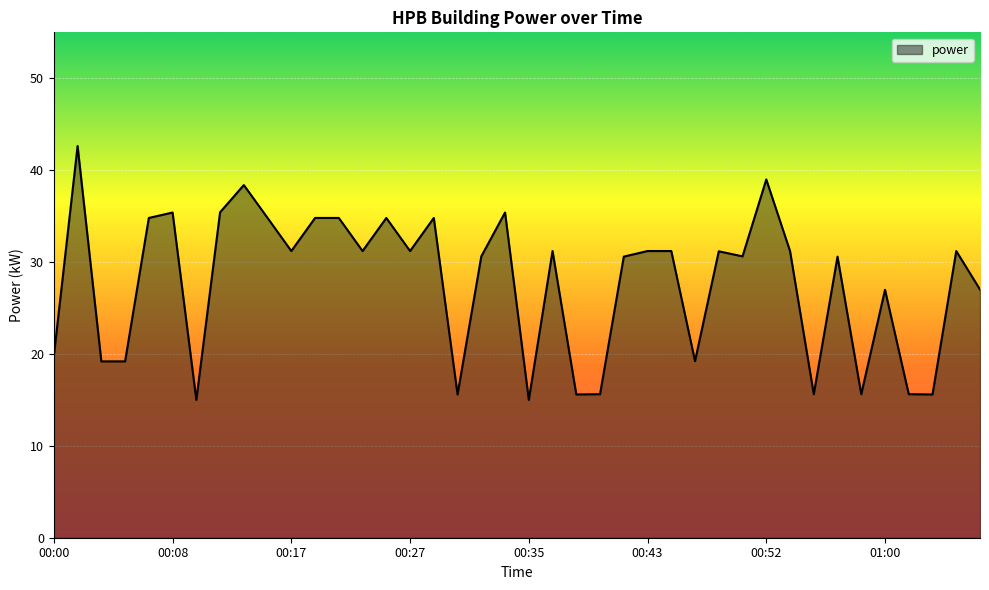

What is the maximum value shown in the chart?

42.6